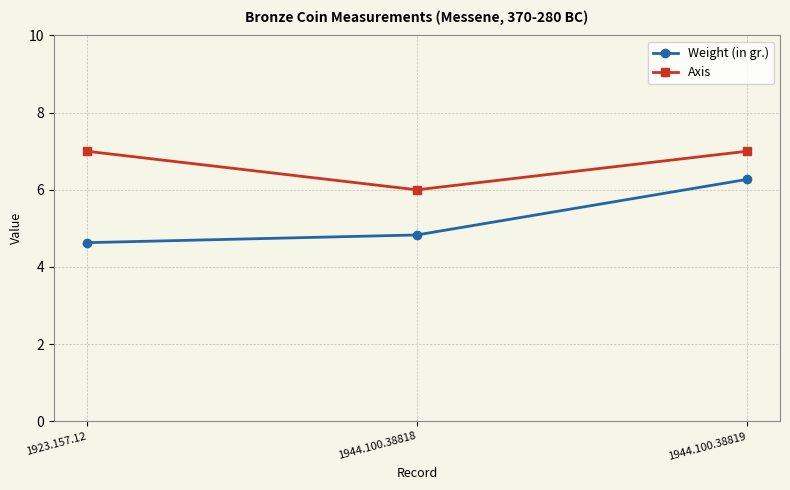

Rank the series by their maximum value, from lowest to highest.

Weight (in gr.), Axis